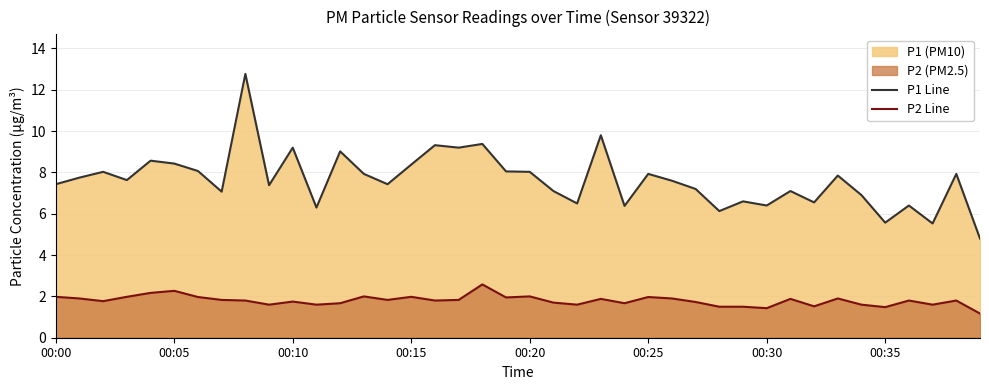

What value does the P1 Line series have at 00:20?

8.0